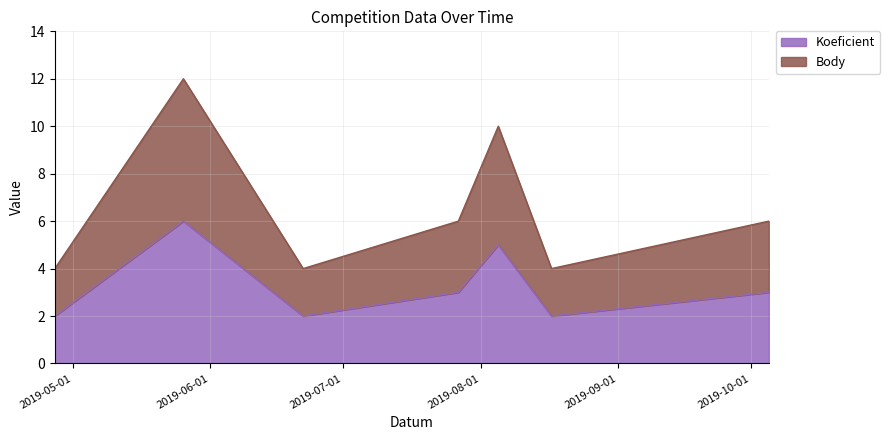

The Body series shows 6 at 2019-10-05. True or false?

True